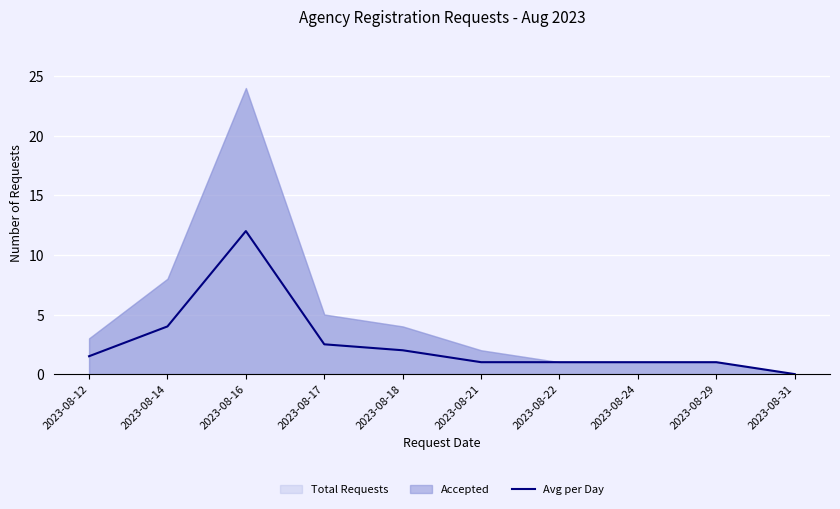

Where is the data nearest to the value 6?

2023-08-14